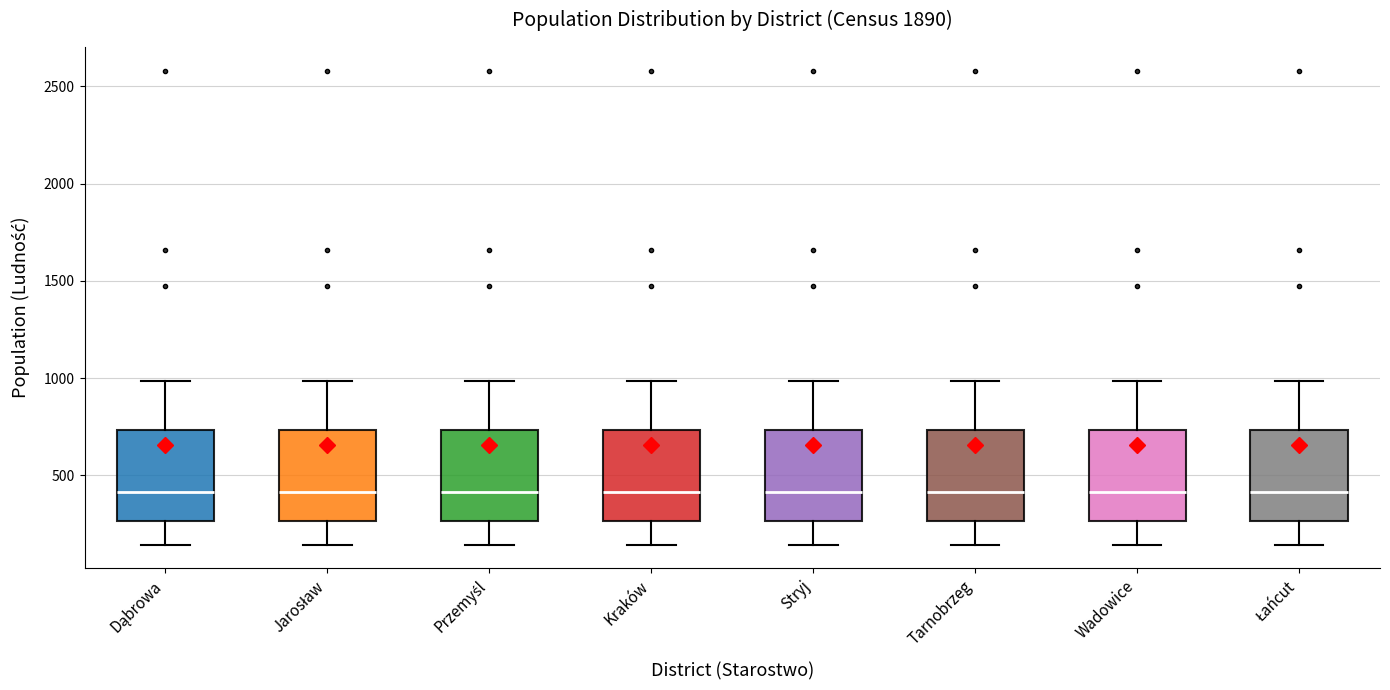

Where does the median line of the box for Dąbrowa sit on the y-axis? The values are not printed on the chart, so give them approximately, as read against the axis.

400